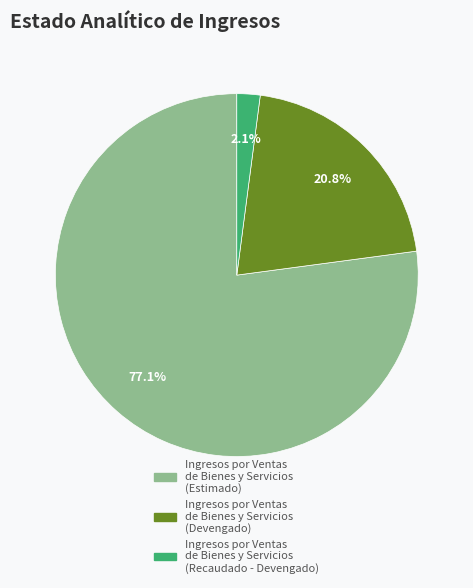

Is there a majority slice in this chart?

Yes